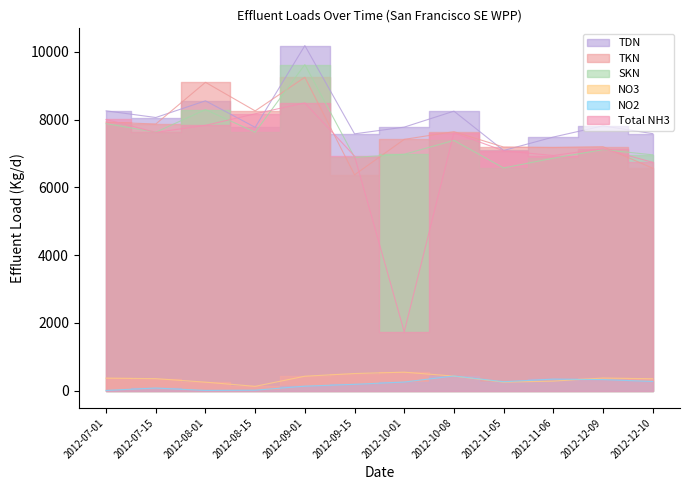

True or false: NO3 has a value of 685.6 at 2012-09-01.

False